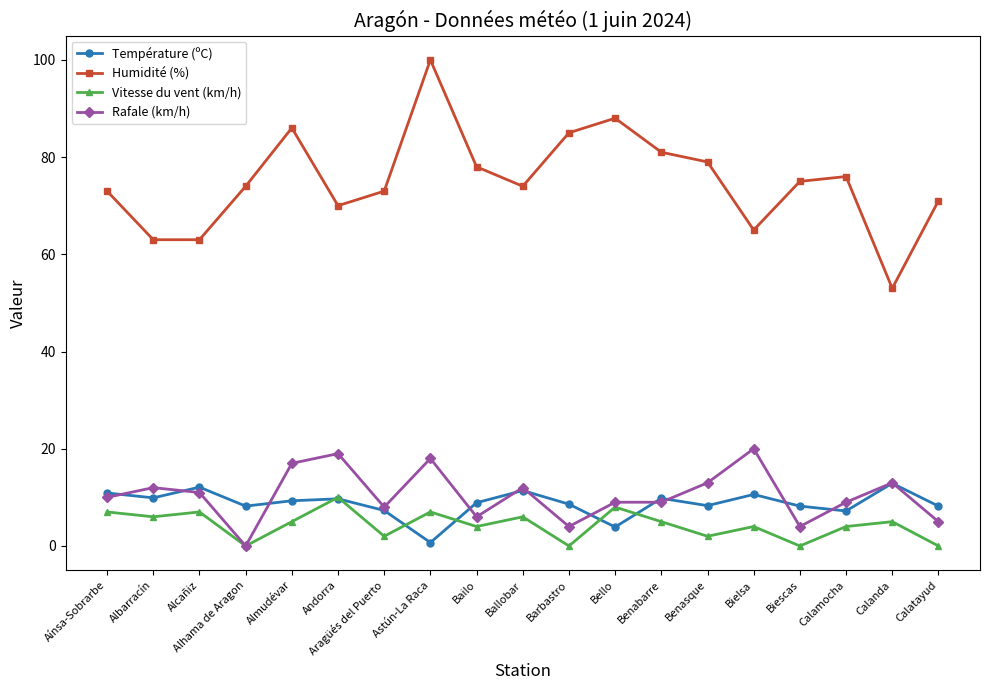

Where is the first local maximum for Humidité (%)?

Almudévar